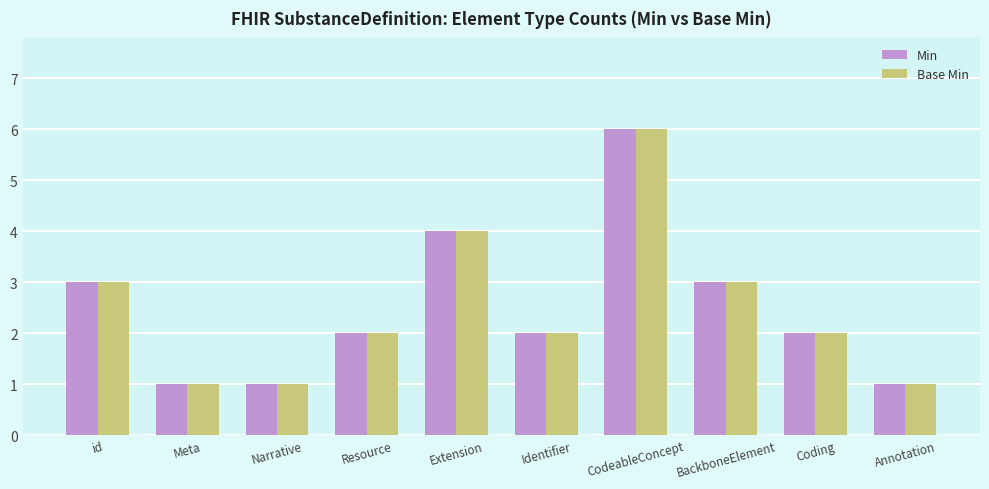

What is the difference between the Min values at Coding and Narrative?

1